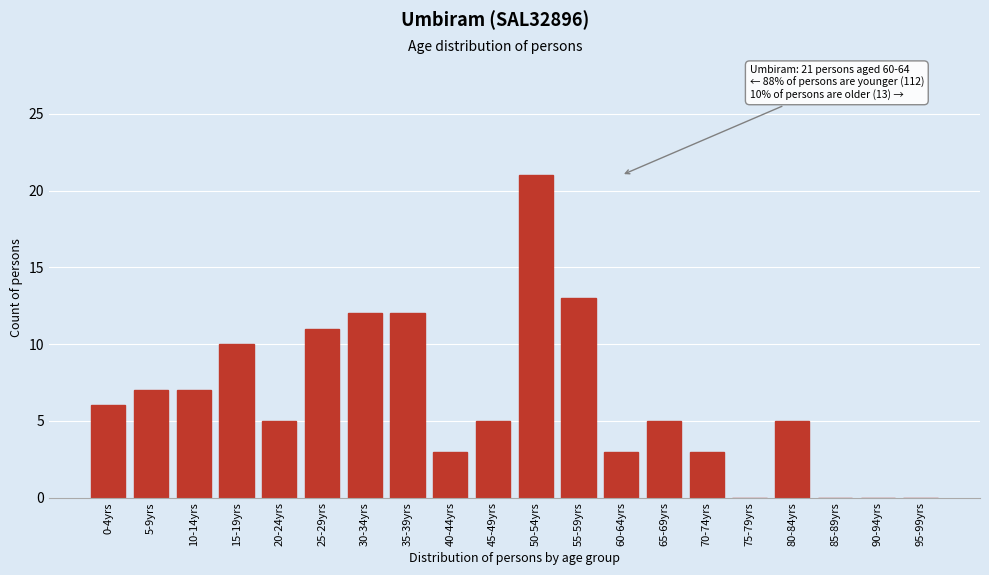

Reading left to right, list all the values displayed in this chart.

0-4yrs=6	5-9yrs=7	10-14yrs=7	15-19yrs=10	20-24yrs=5	25-29yrs=11	30-34yrs=12	35-39yrs=12	40-44yrs=3	45-49yrs=5	50-54yrs=21	55-59yrs=13	60-64yrs=3	65-69yrs=5	70-74yrs=3	75-79yrs=0	80-84yrs=5	85-89yrs=0	90-94yrs=0	95-99yrs=0